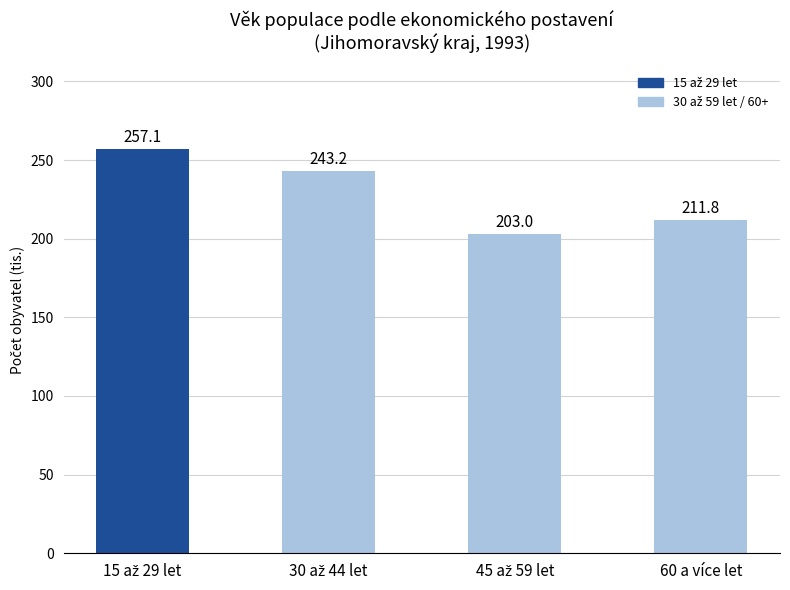

Are the bars grouped side by side (vs. stacked)?

No